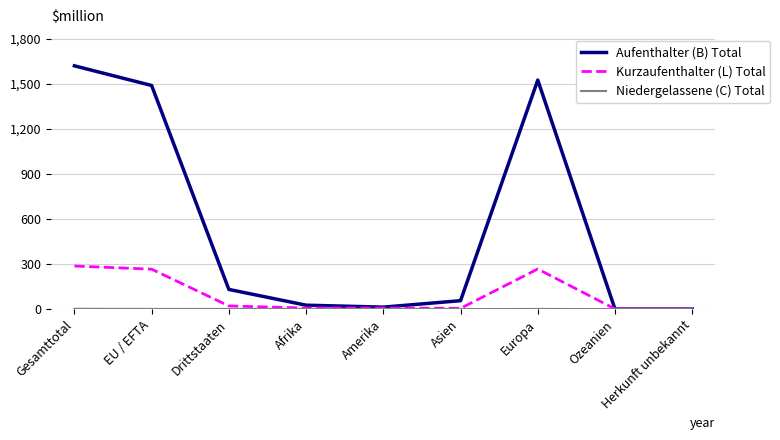

Which series has the widest spread of values?

Aufenthalter (B) Total